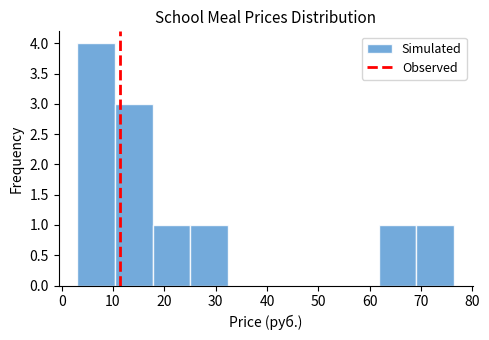

Reading left to right, transcribe this chart: for each bar, give the range it covers on the x-axis and its height. Neither the bar edges nor the heights are printed on the chart, so give them approximately, as read against the axes.

3 to 10: 4
10 to 18: 3
18 to 25: 1
25 to 32: 1
32 to 40: 0
40 to 47: 0
47 to 54: 0
54 to 62: 0
62 to 69: 1
69 to 76: 1